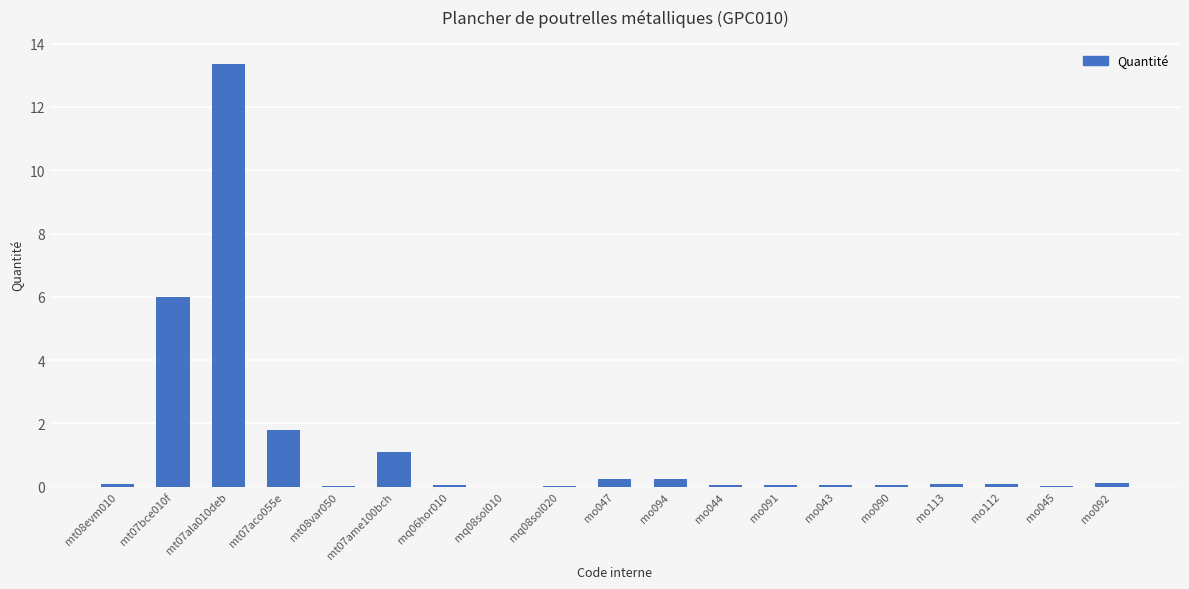

What is the average value?

1.2